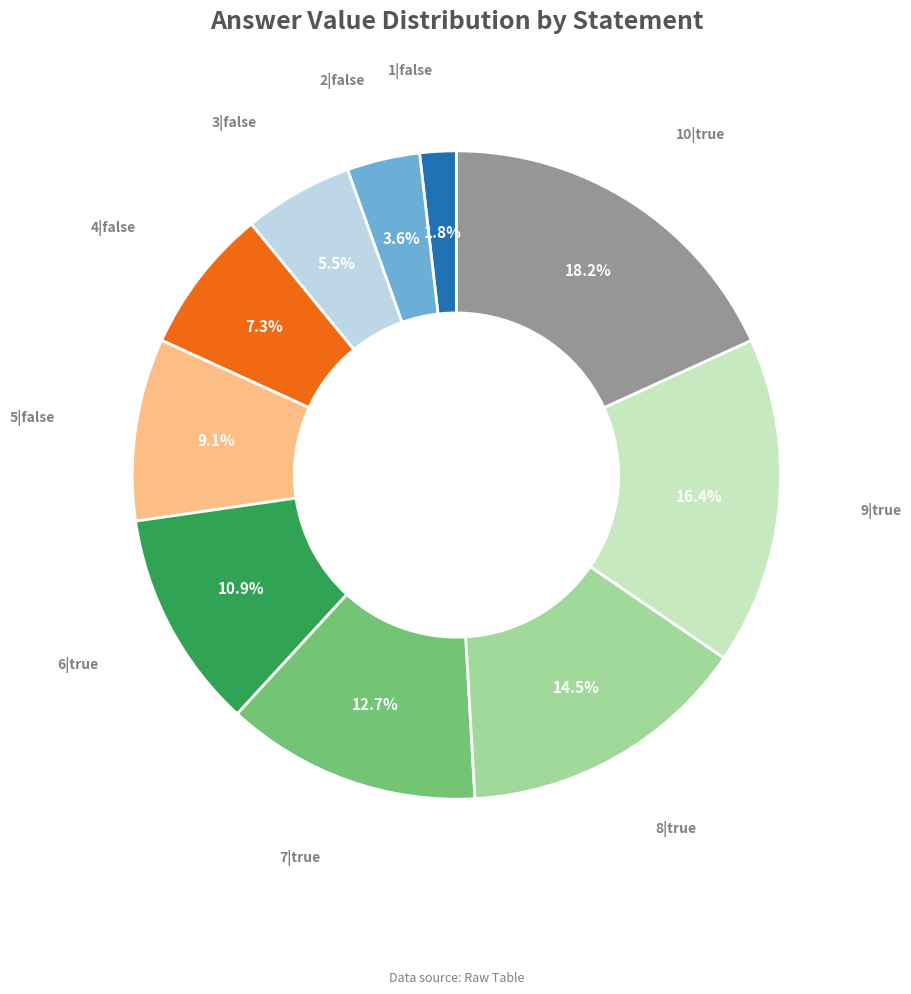

Count the number of slices in the pie.

10